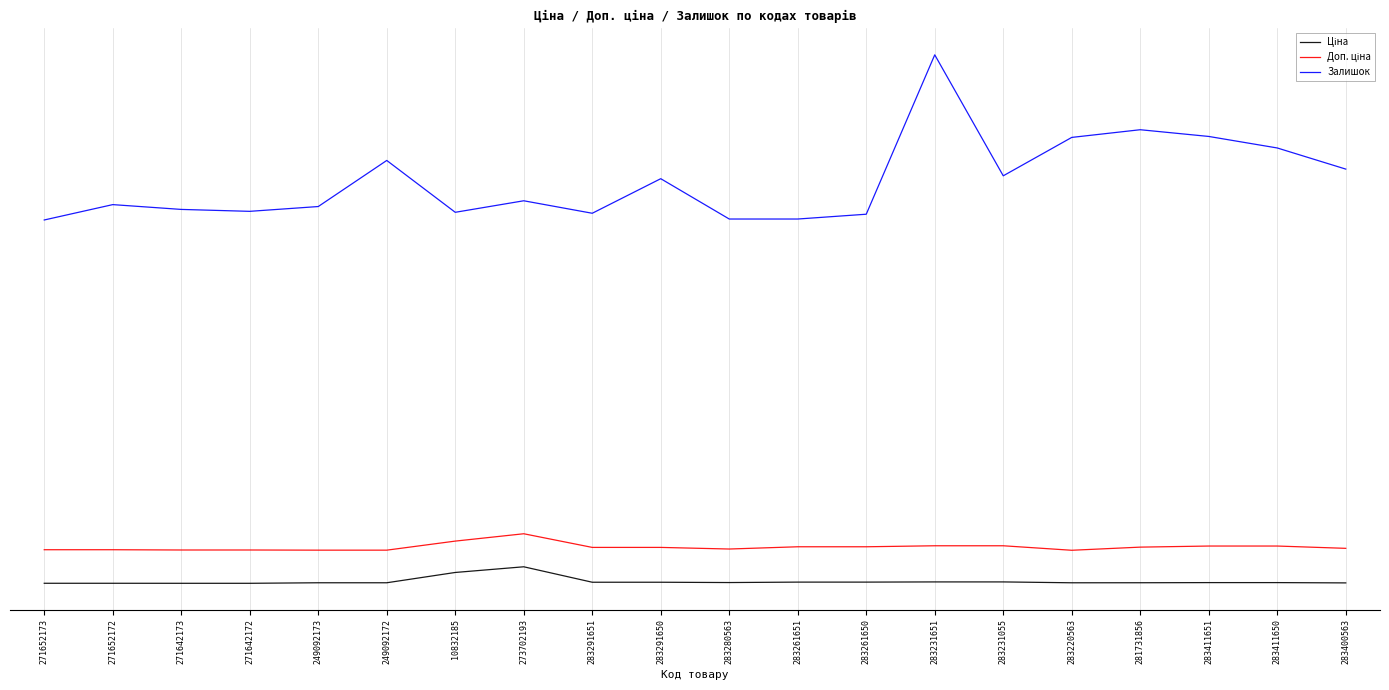

Does the chart have visible grid lines?

Yes